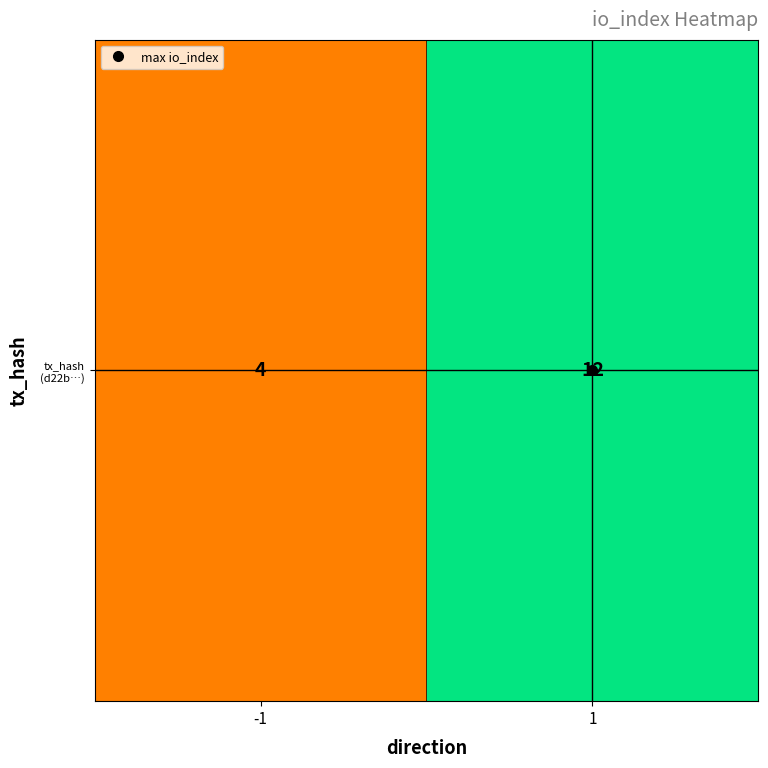

At which category does the chart reach its peak across all series?

1